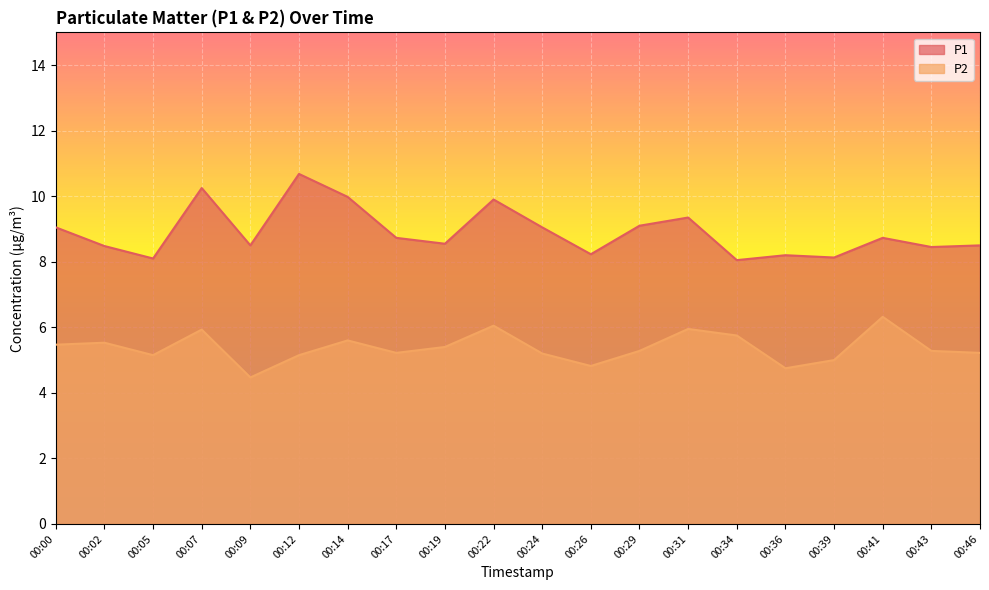

Rank the categories by P2 value from lowest to highest.

00:09, 00:36, 00:26, 00:39, 00:05, 00:12, 00:24, 00:17, 00:46, 00:29, 00:43, 00:19, 00:00, 00:02, 00:14, 00:34, 00:07, 00:31, 00:22, 00:41